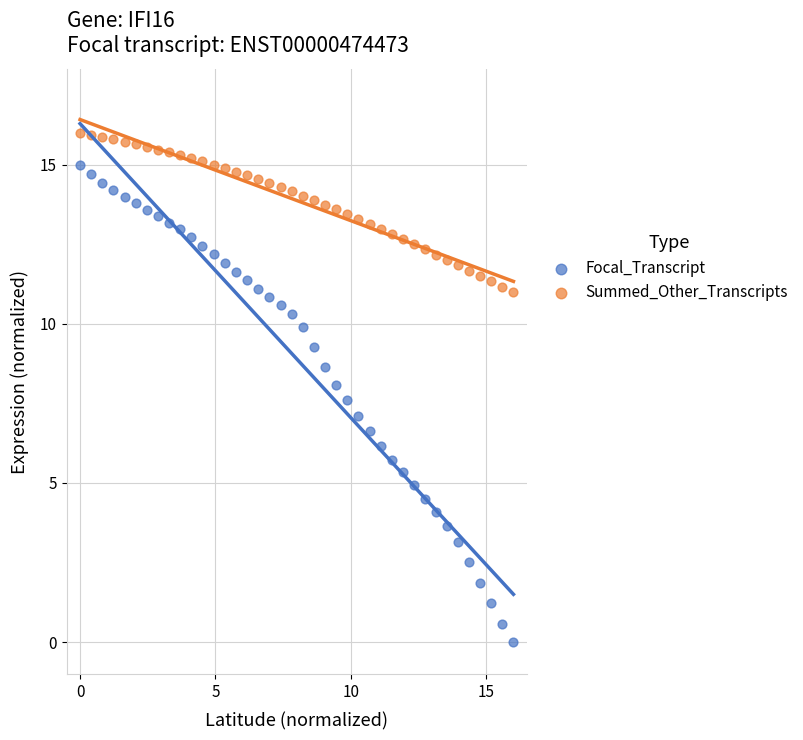

Across all data points, what is the range of Y values (max minus min)?

16.0